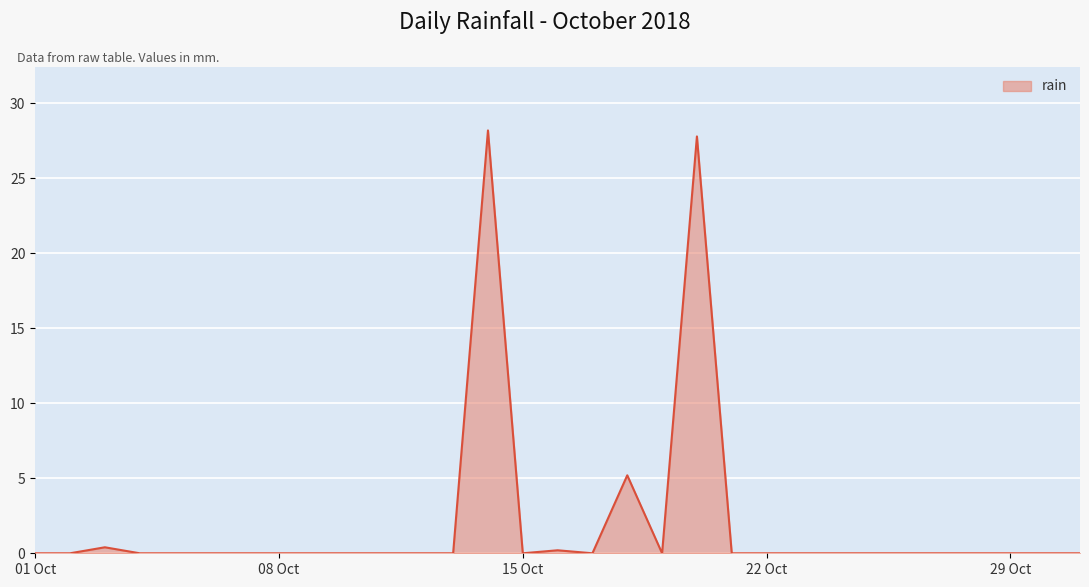

What is the maximum value shown in the chart?

28.2